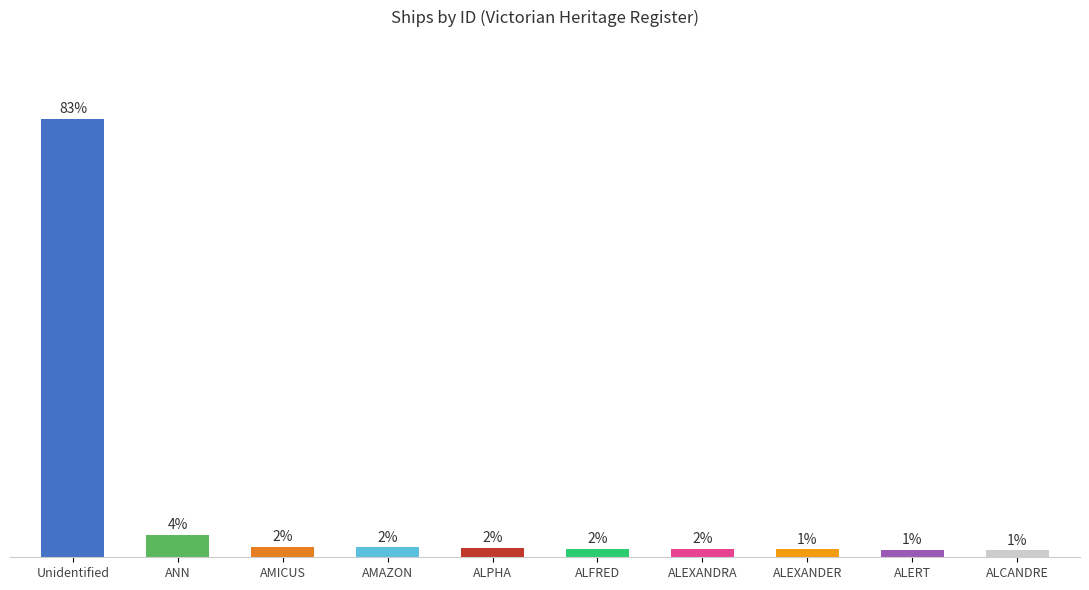

Does the chart contain any negative values?

No